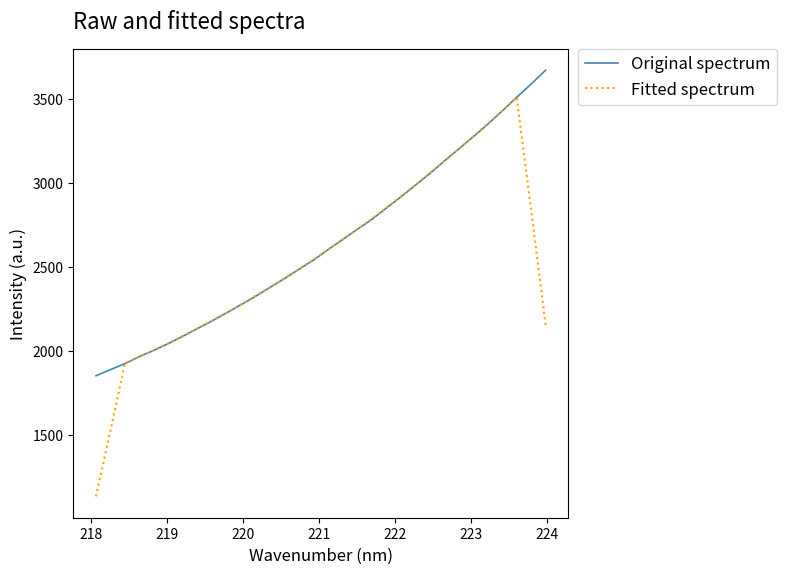

What is the lowest value of the Original spectrum series?

1850.0